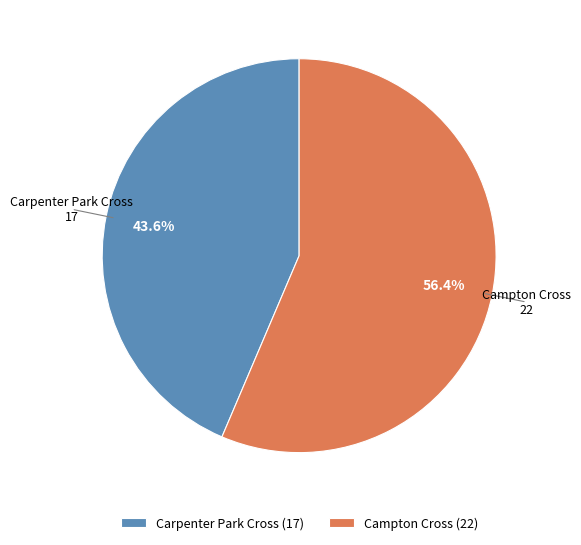

What is the largest slice in the pie chart?

Campton Cross